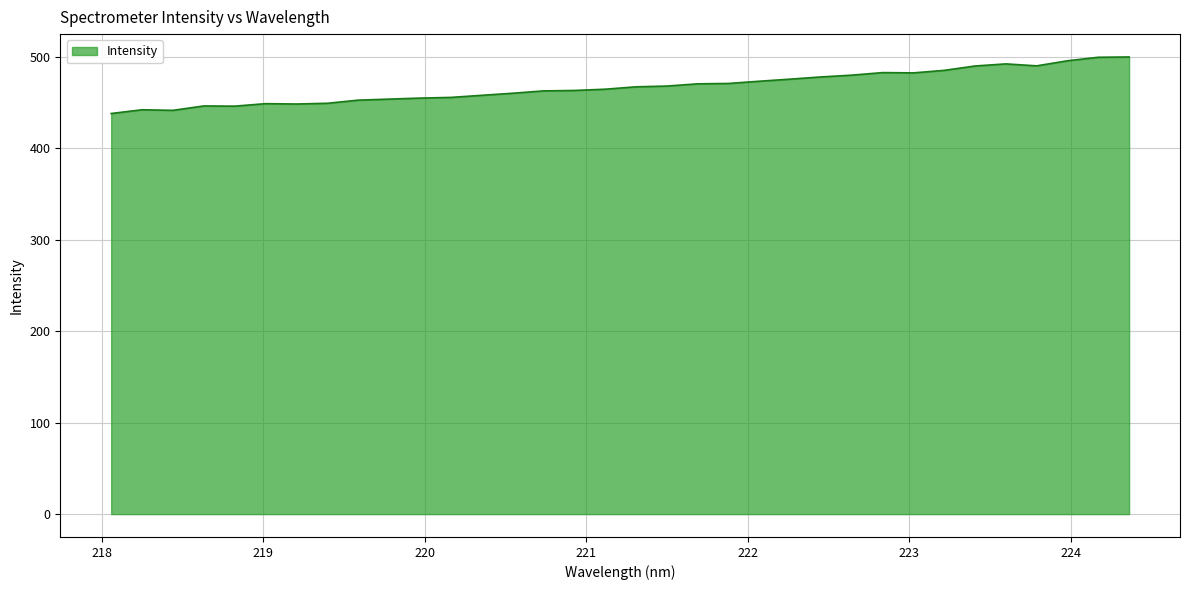

What is the minimum value shown in the chart?

438.3